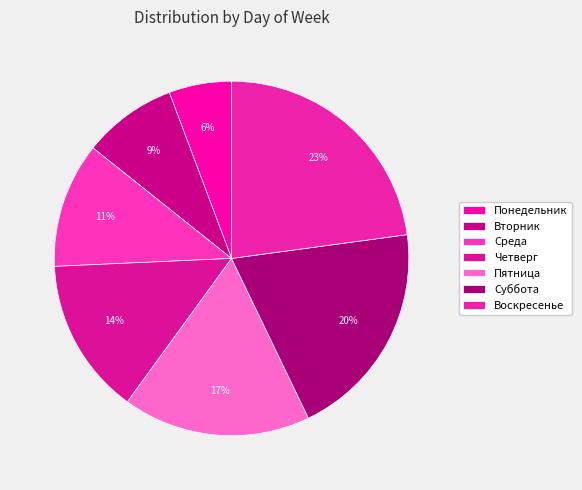

True or false: Понедельник accounts for 1% of the total.

False